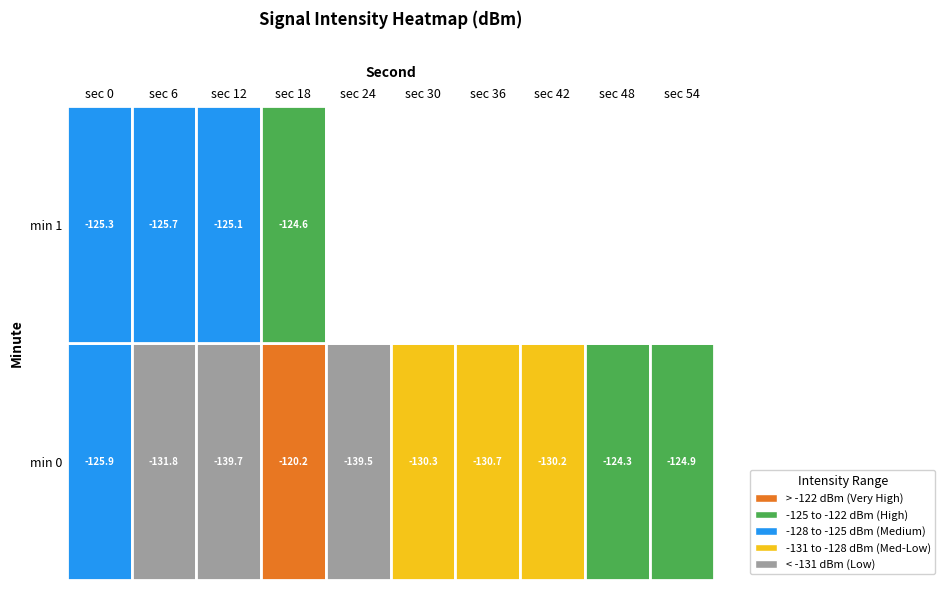

Which series has the largest total across all categories?

min1